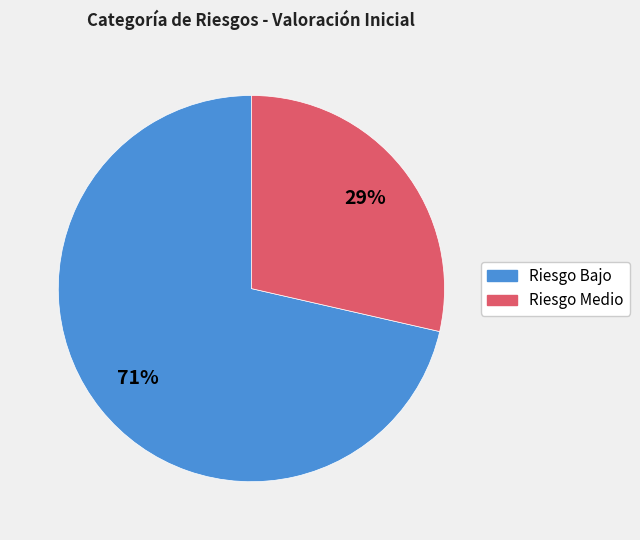

Is Riesgo Bajo the majority of the pie?

Yes